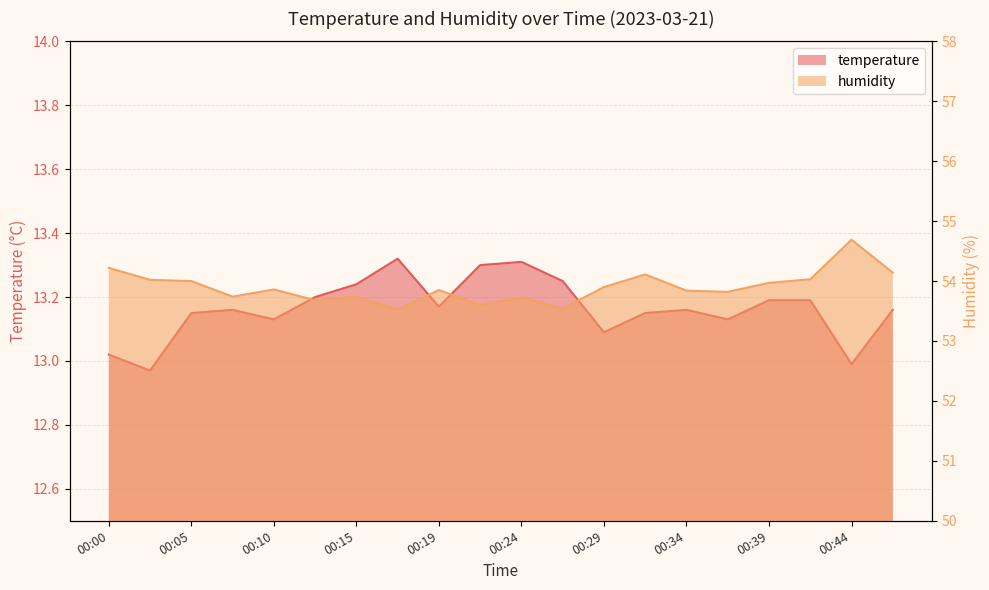

What is the approximate value of humidity at 00:41?

54.0